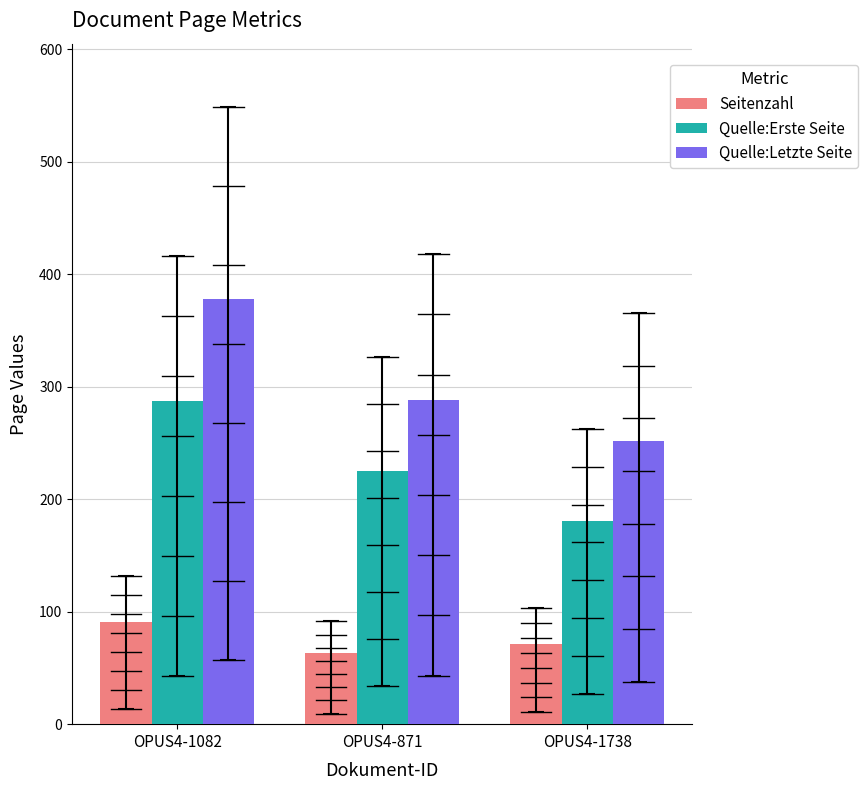

Reading left to right, transcribe all the data shown in this chart.

Seitenzahl: 91	63	71
Quelle:Erste Seite: 287	225	181
Quelle:Letzte Seite: 378	288	252